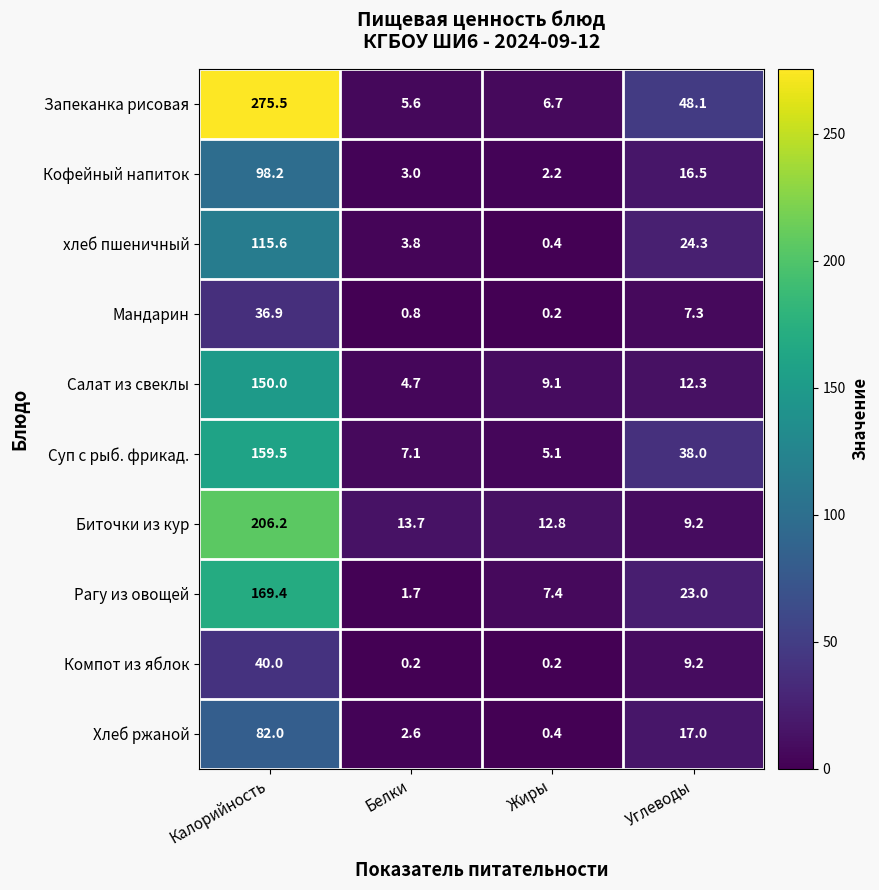

What is the total value across all series at Углеводы?

204.9